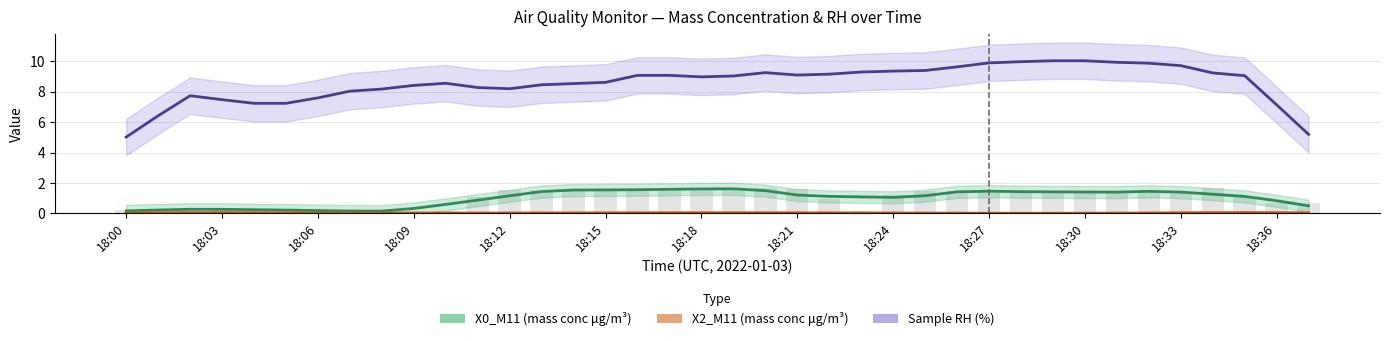

The value of Sample RH (%) at 18:03 is 2.0. True or false?

False